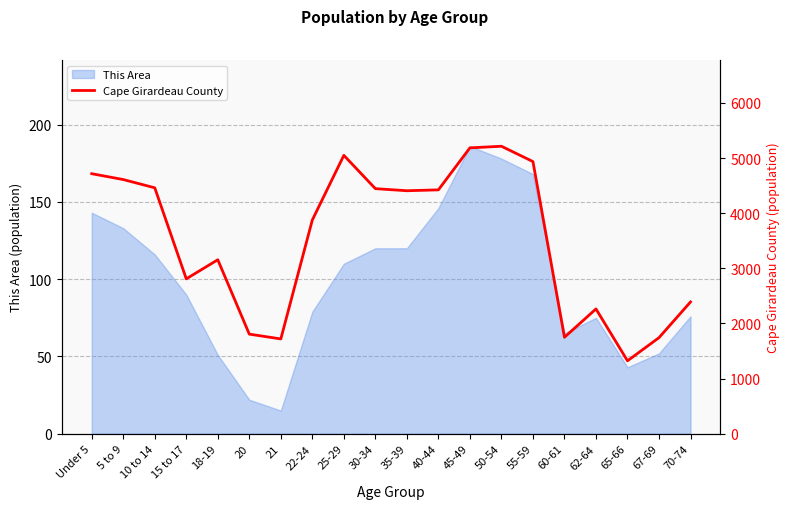

At which label does the data first exceed 4408?

Under 5